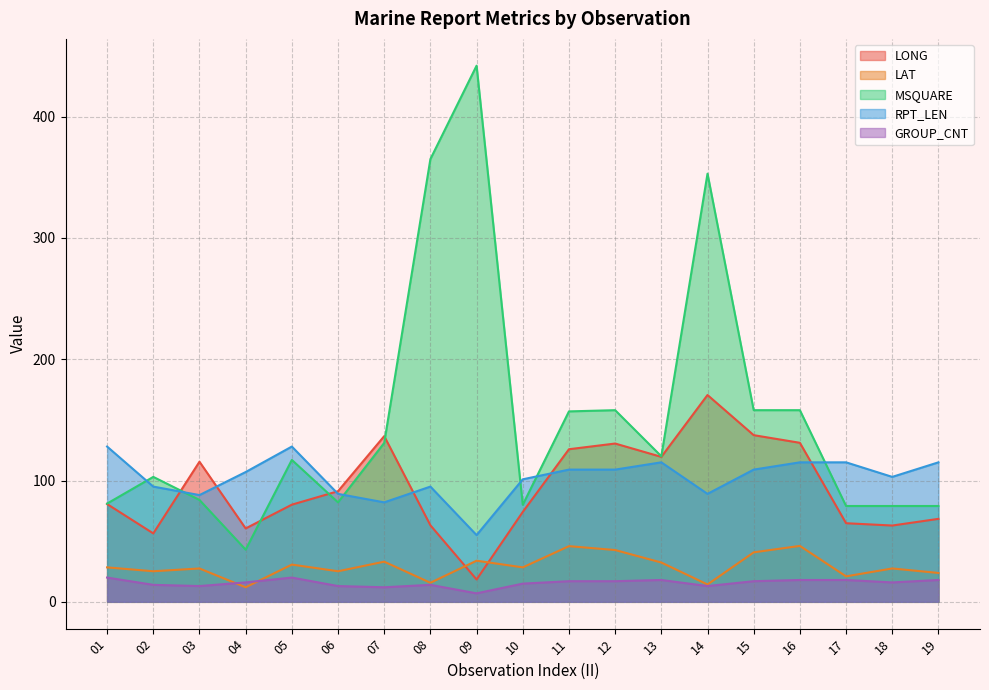

What is the spread (max minus min) of values at 06?

78.2